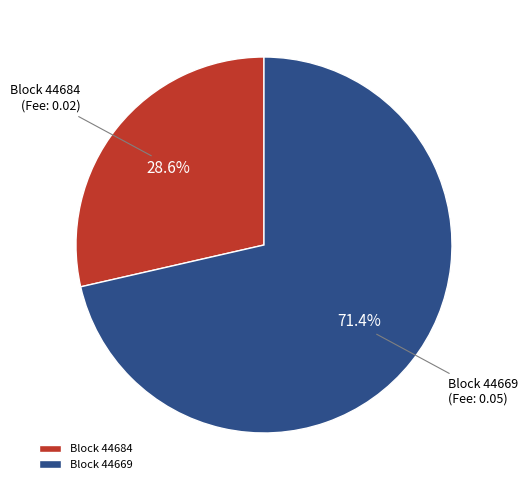

Rank the categories by value from lowest to highest.

Block 44684, Block 44669